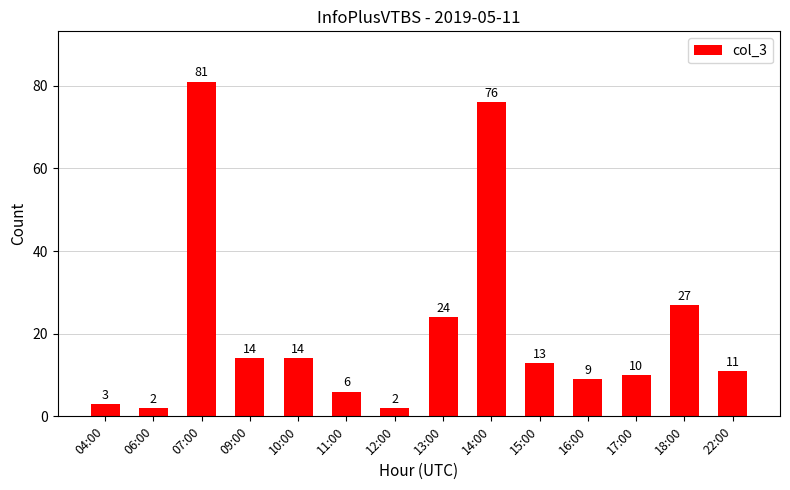

Count the number of data series in this chart.

1